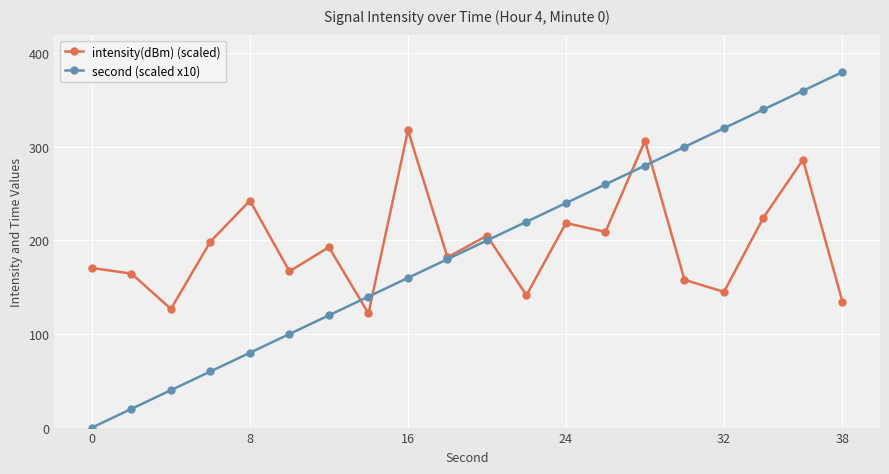

What is the highest value of the intensity(dBm) (scaled) series?

317.5